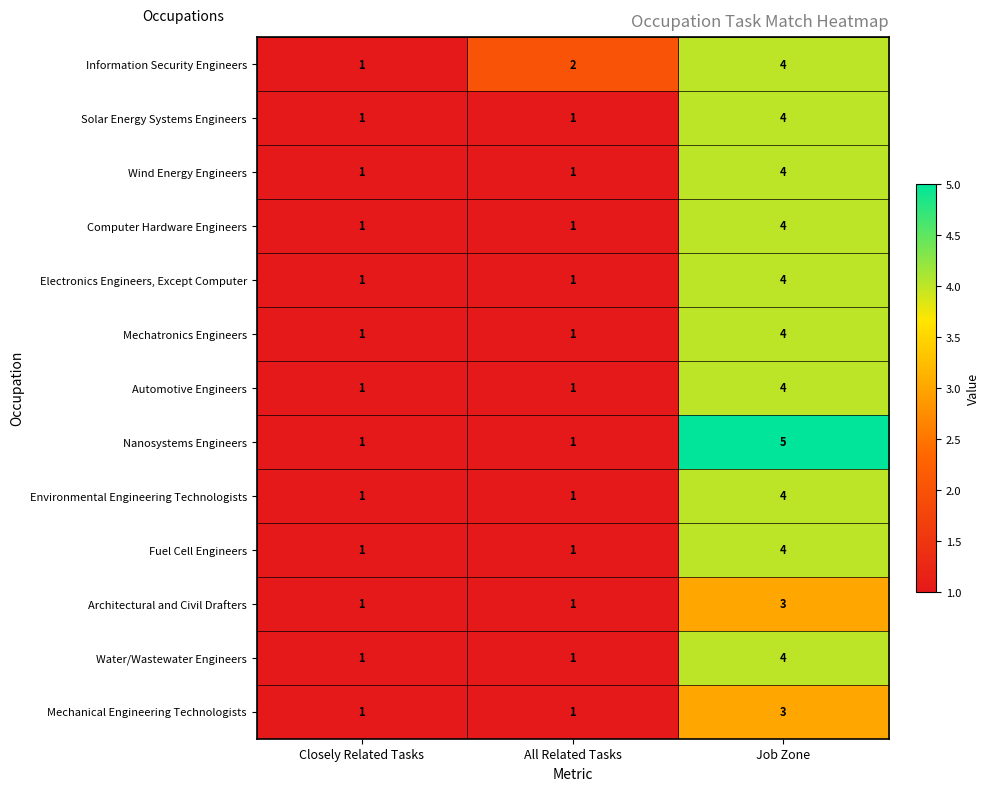

How many data points does each series have?

3